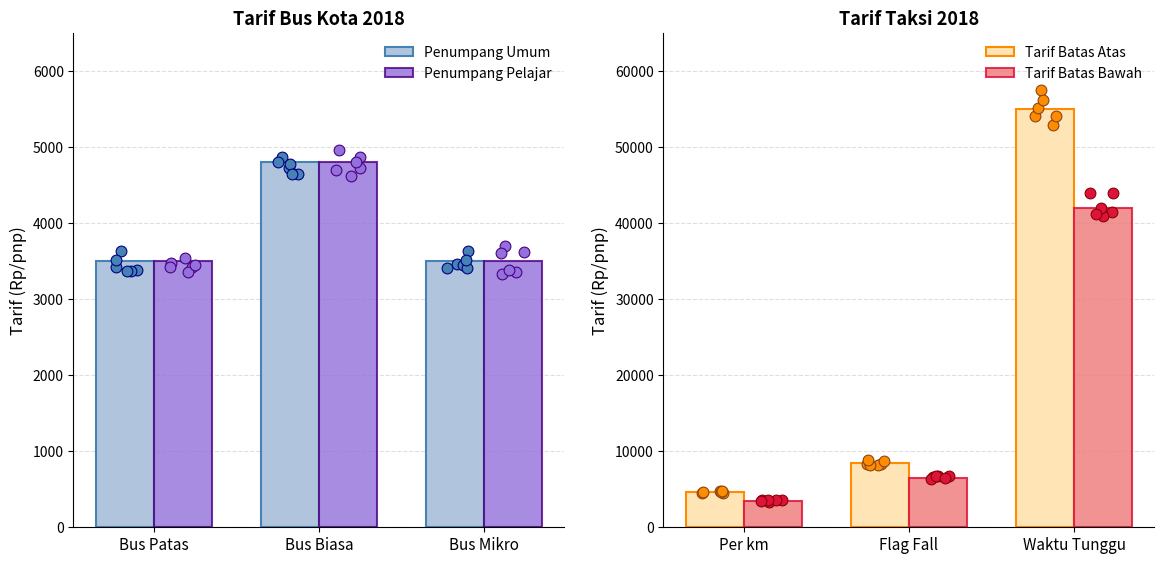

Which series reaches the maximum Y coordinate?

Tarif Batas Atas